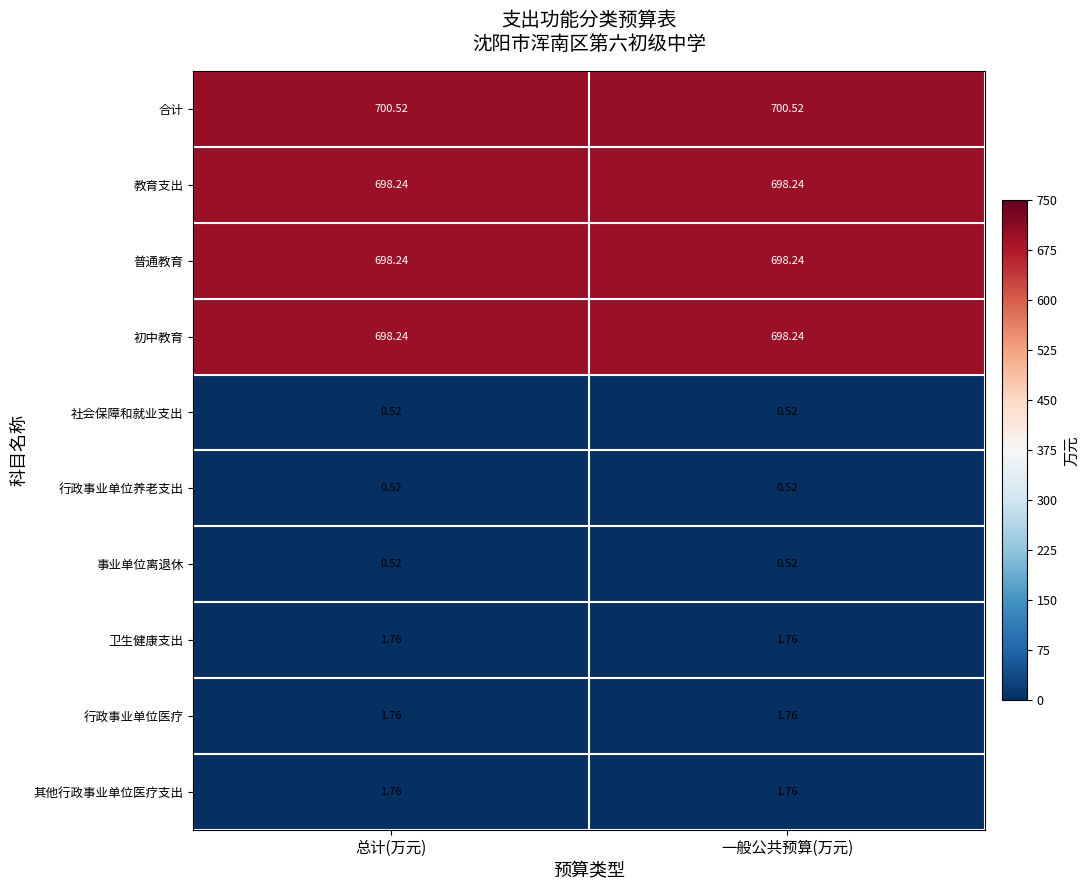

Which series has the largest total across all categories?

合计